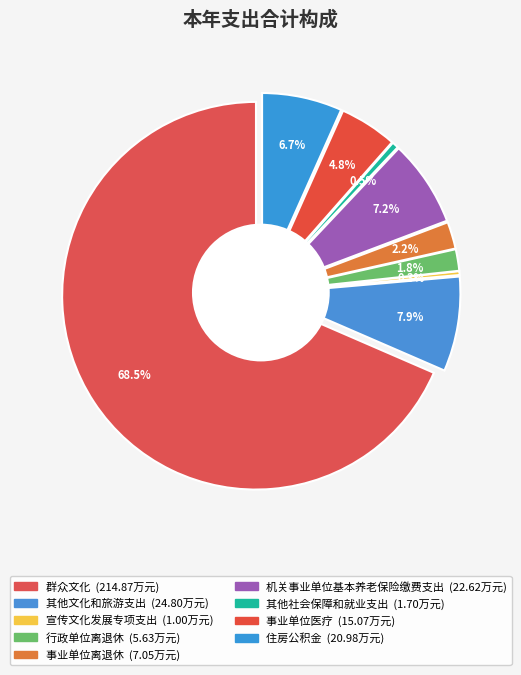

How many segments does this pie chart have?

9